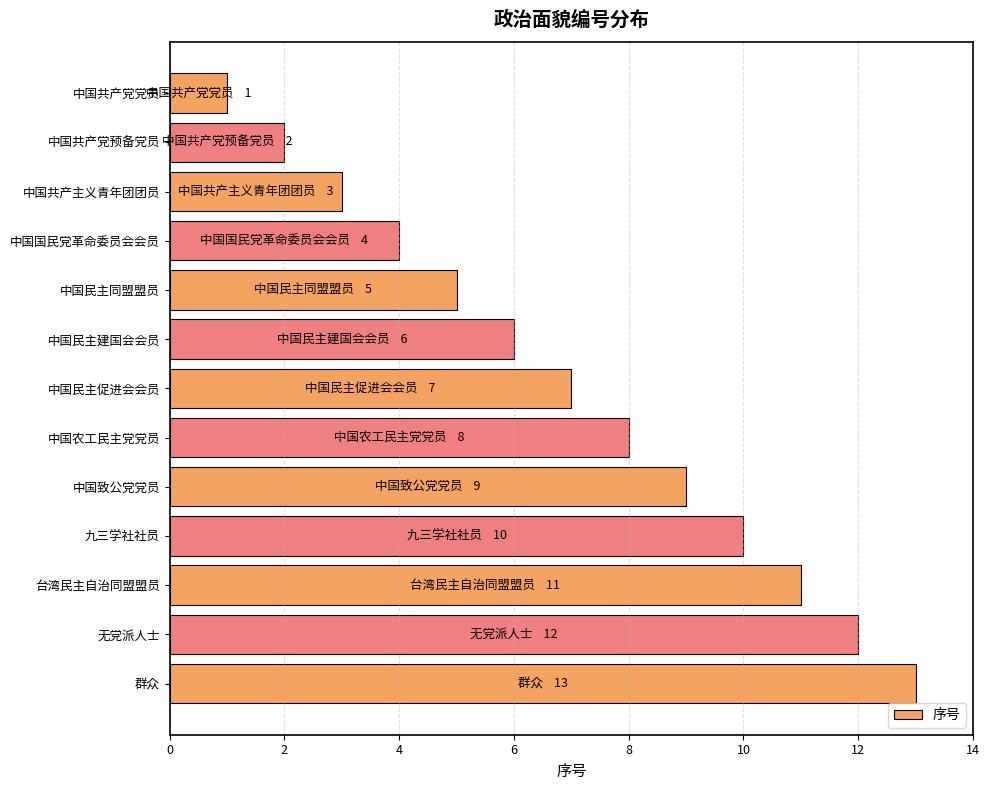

What is the change in value from 中国共产党预备党员 to 中国民主建国会会员?

+4